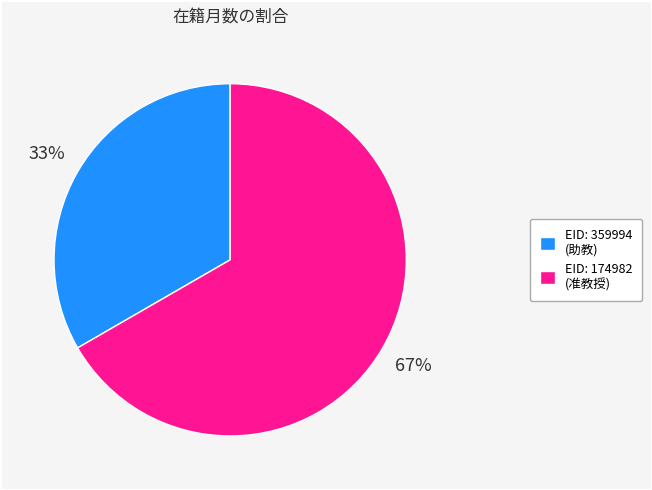

To the nearest percent, what is the average slice percentage?

50%